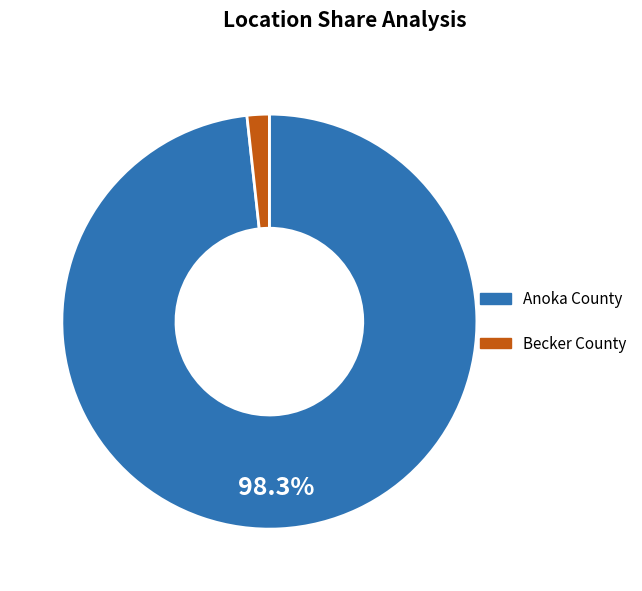

Does any single category account for the majority?

Yes